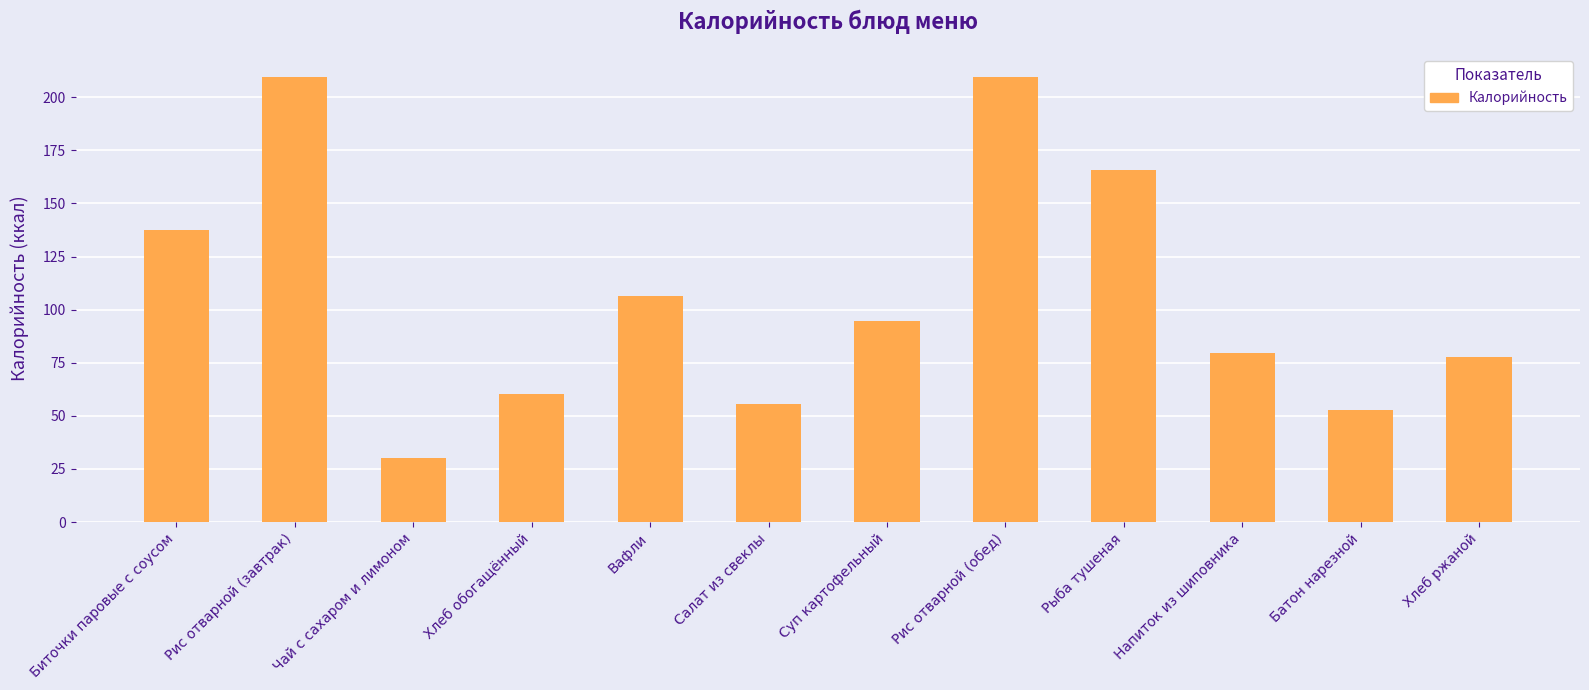

What is the minimum value shown in the chart?

30.3